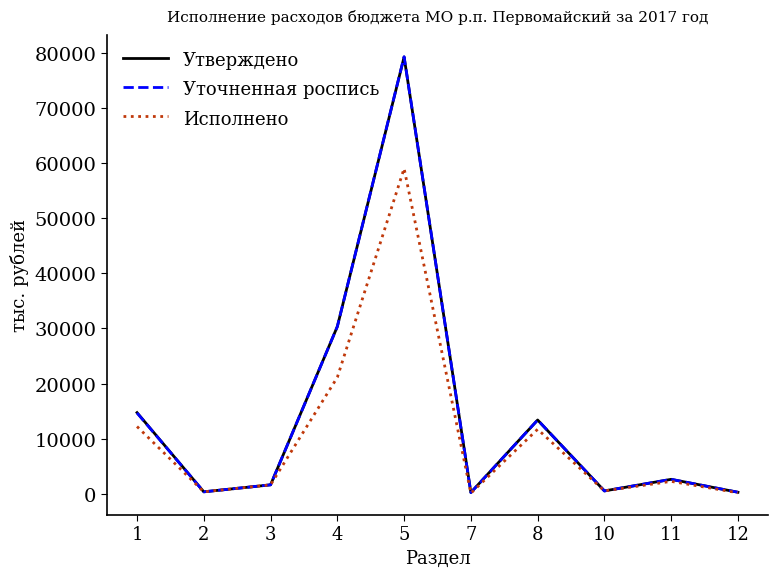

At which category is the sum across all series the highest?

5